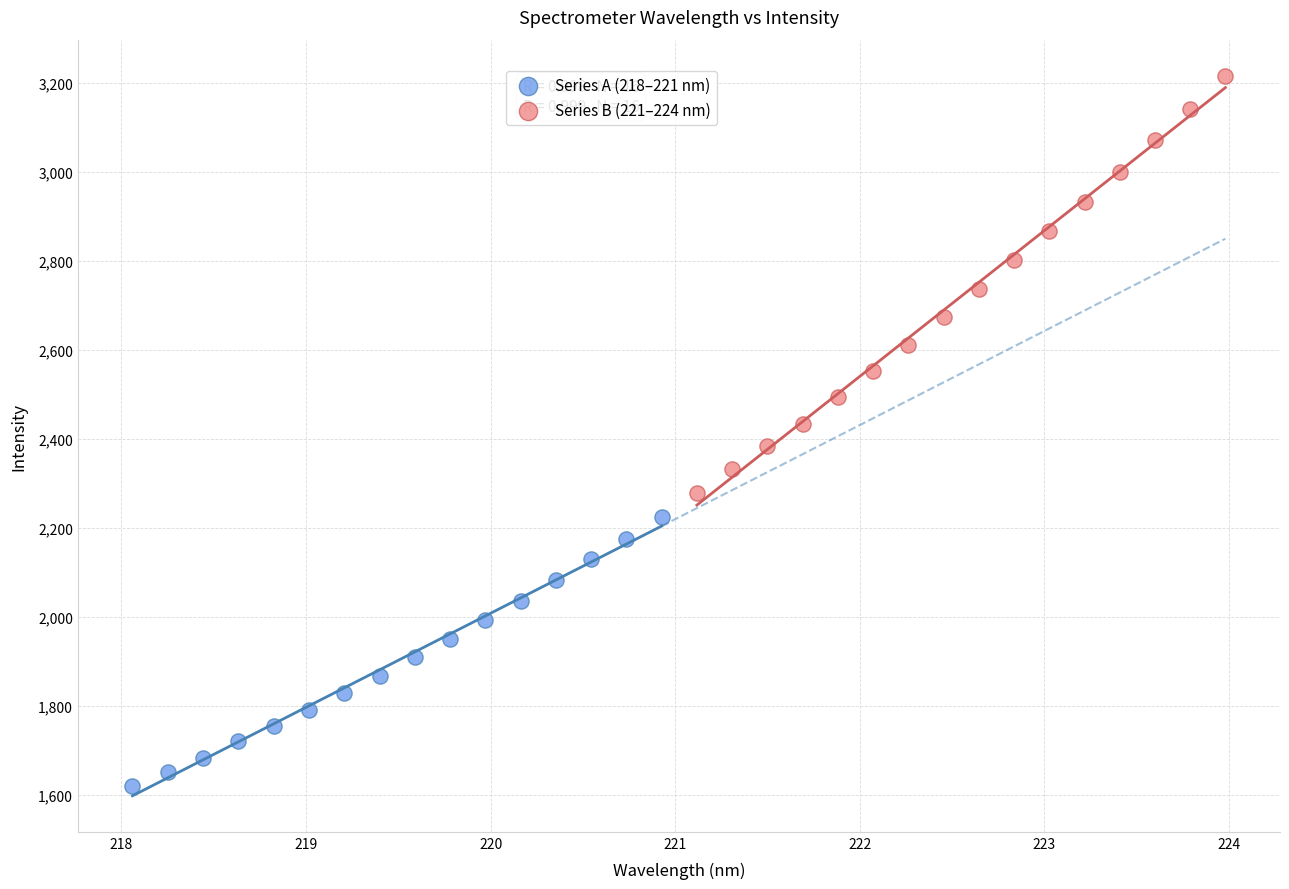

What are all the series names shown in the legend?

Series A (218–221 nm), Series B (221–224 nm)